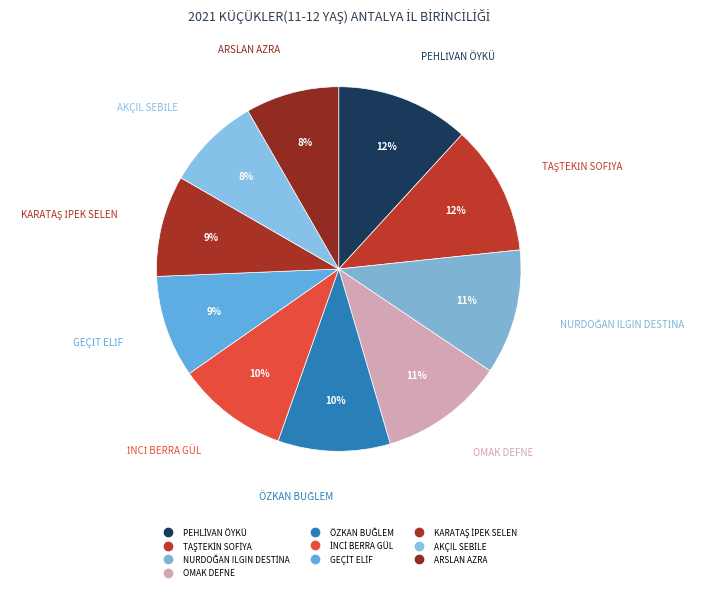

What is the change in value from TAŞTEKİN SOFİYA to İNCİ BERRA GÜL?

-197